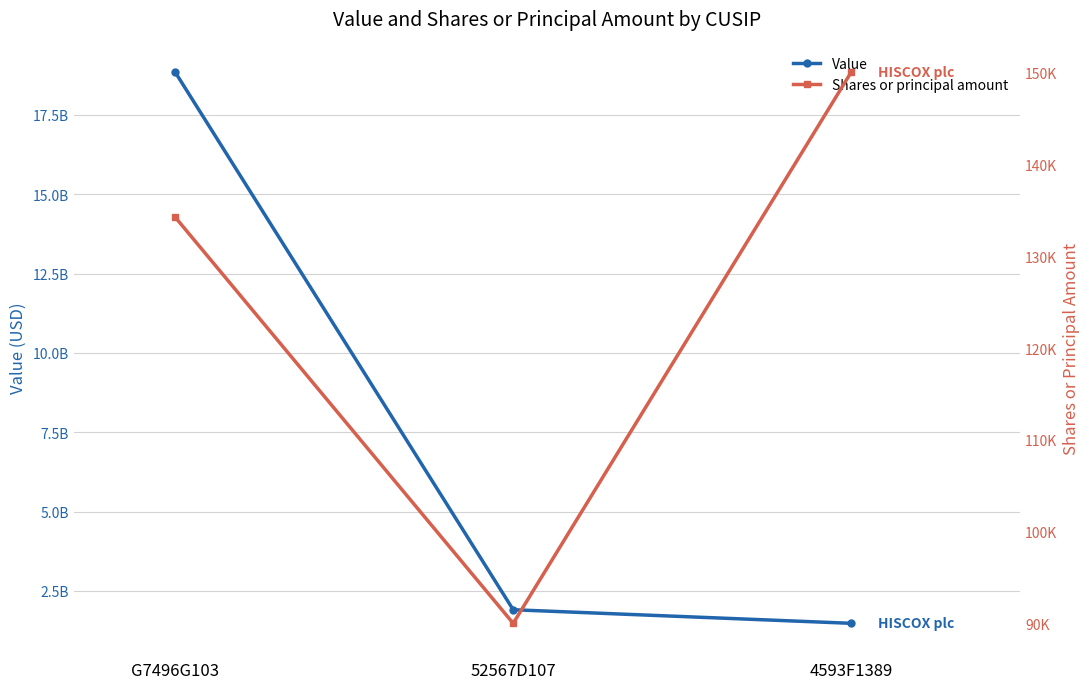

Is the value of Value at G7496G103 greater than the value of Shares or principal amount at 4593F1389?

Yes